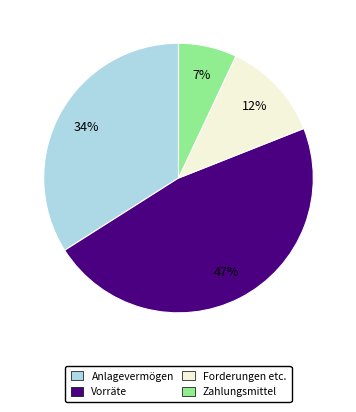

Is Anlagevermögen the majority of the pie?

No